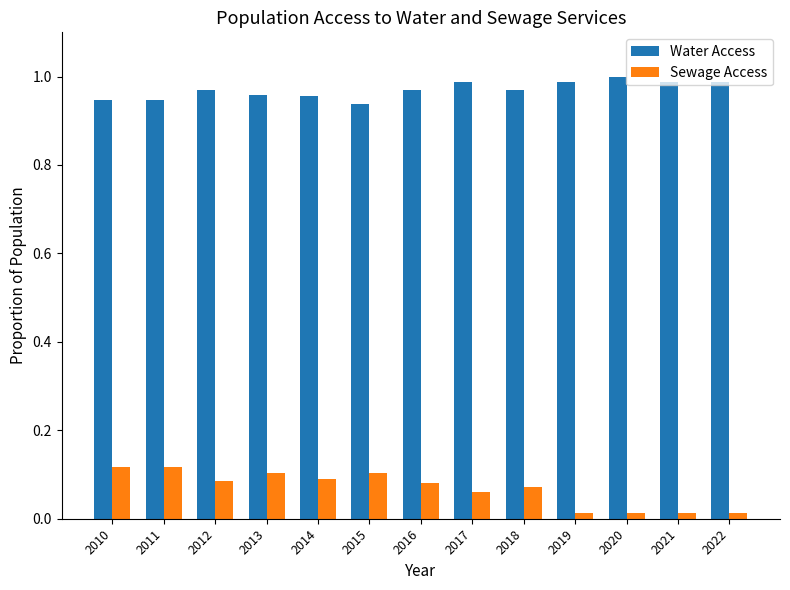

Rank the series by their maximum value, from highest to lowest.

Water Access, Sewage Access